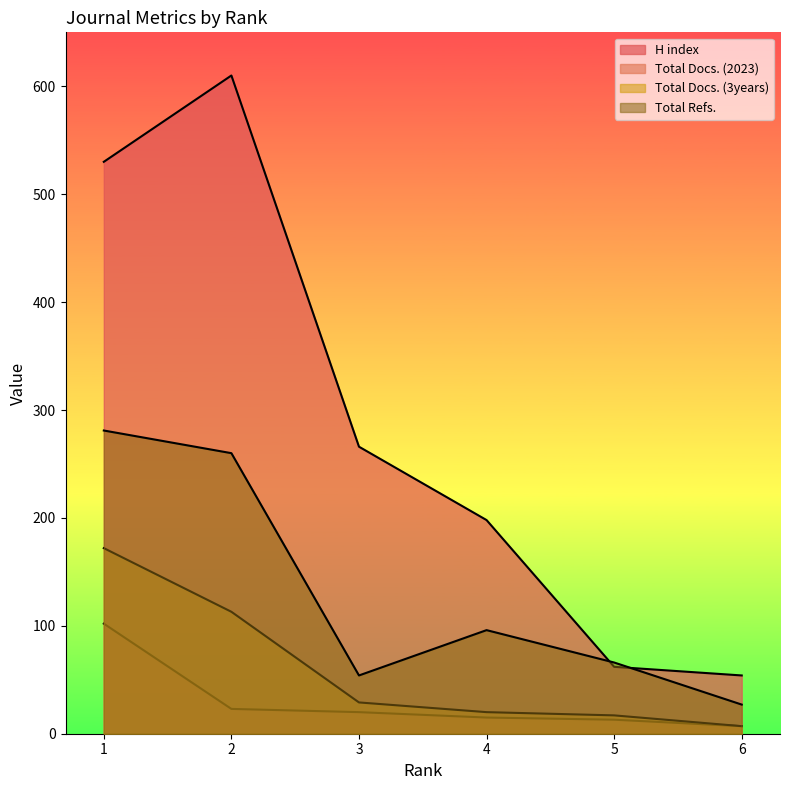

What value does the H index series have at 5, to the nearest 100?

100